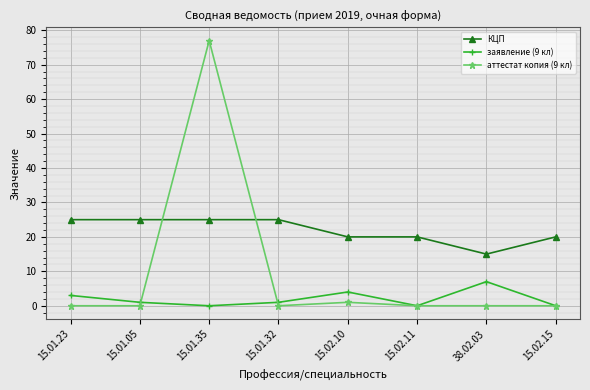

How many lines are shown in the chart?

3